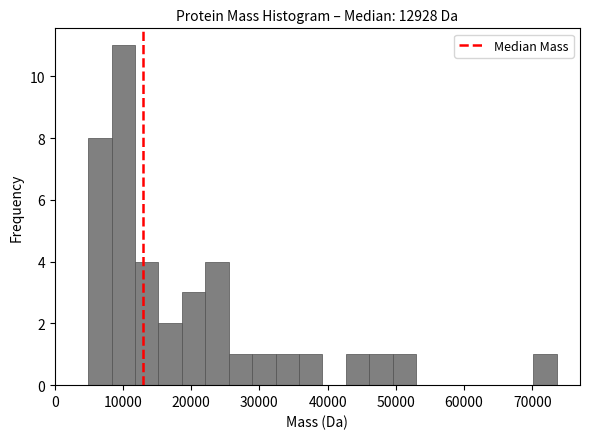

Read against the x-axis, roughly where is the centre of the tallest bar?

10000